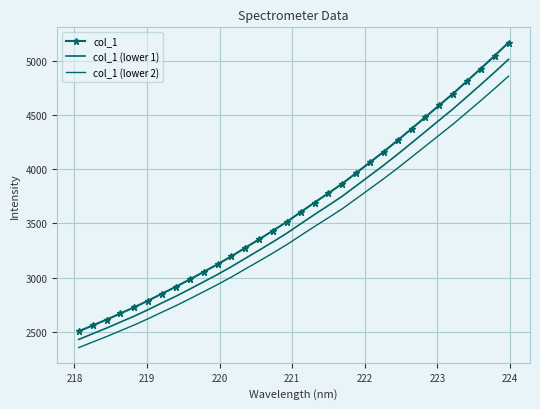

True or false: col_1 (lower 1) has more than 0 points higher than both neighbors.

False